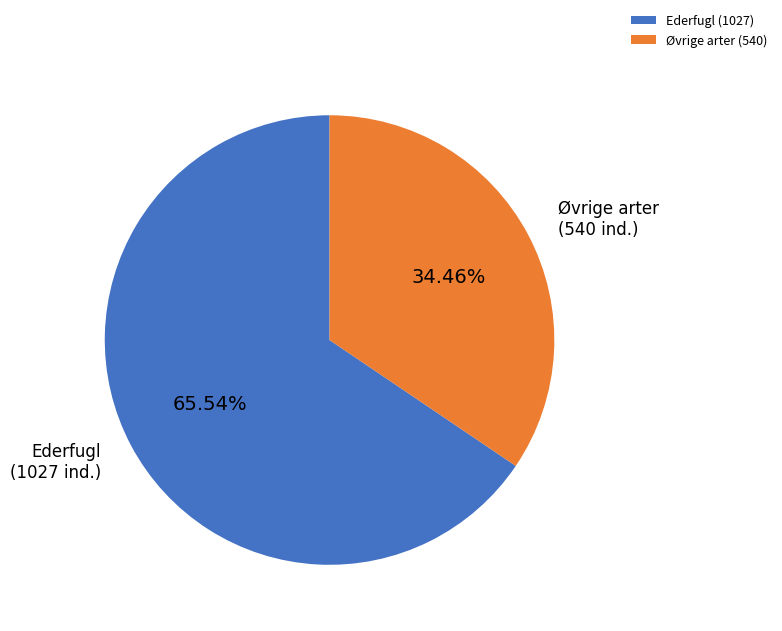

What is the largest slice in the pie chart?

Ederfugl (1027)